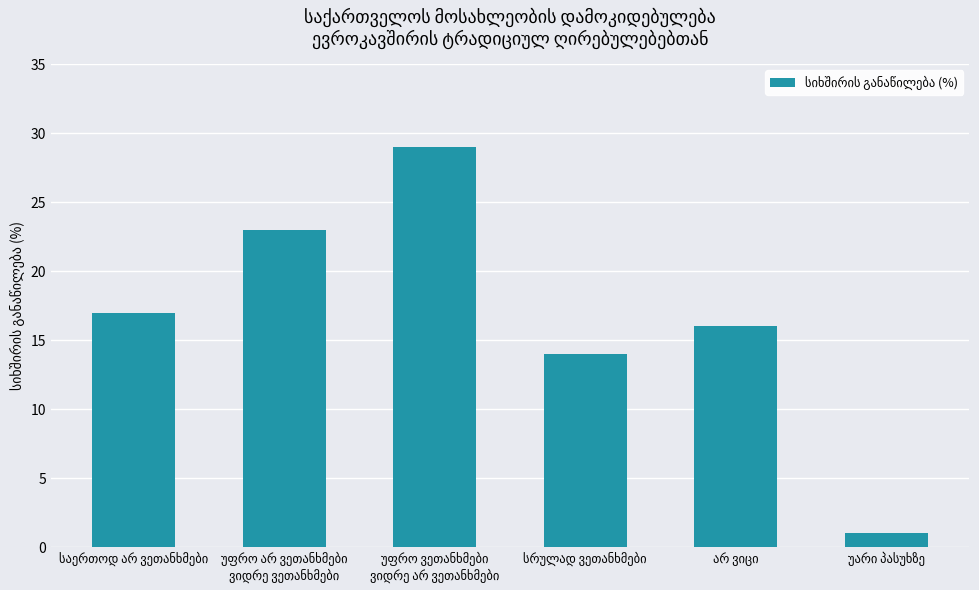

Reading left to right, what are all the values shown in this chart?

17	23	29	14	16	1